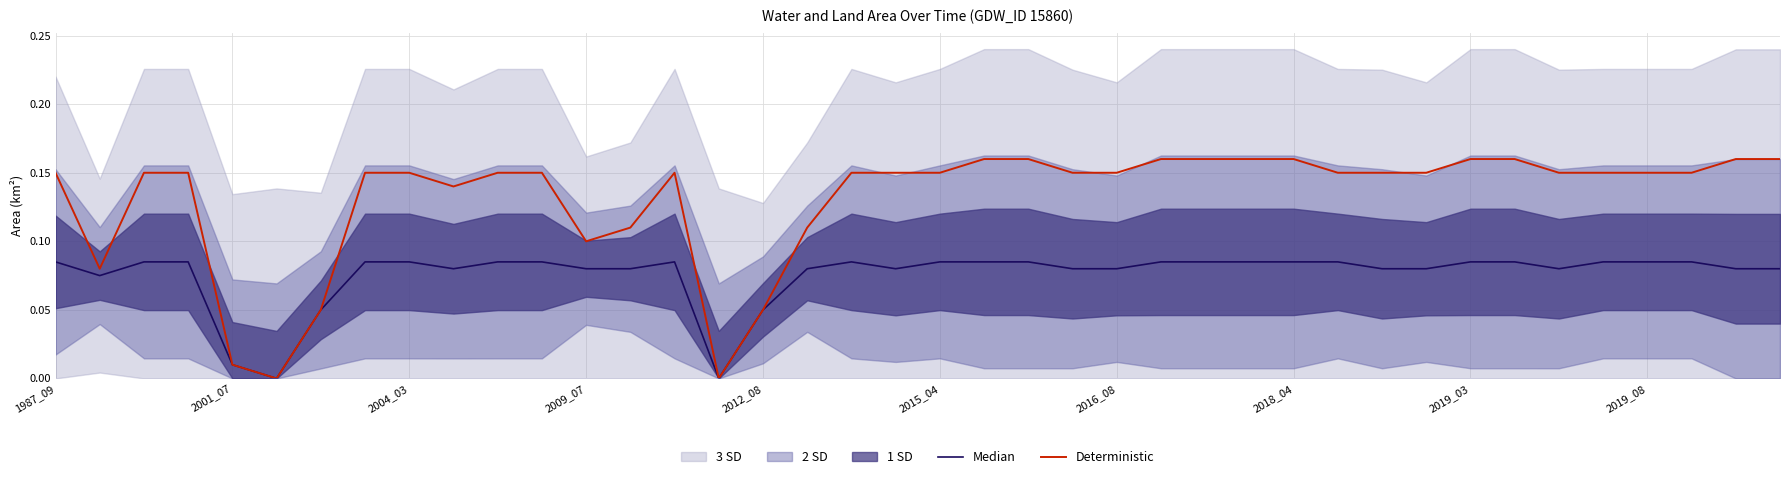

Is it true that Deterministic equals 0.1 at 2009_07?

True